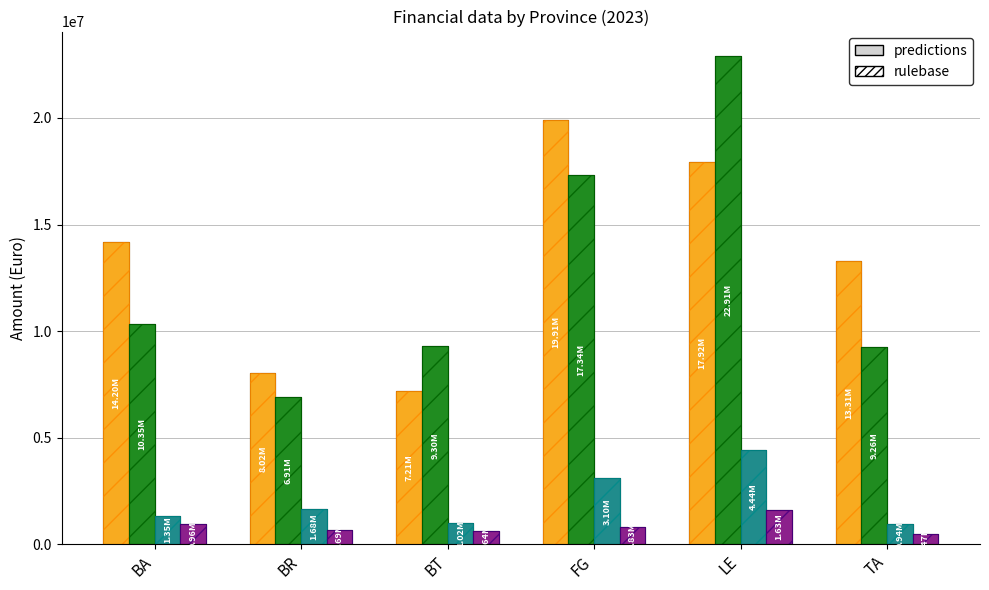

True or false: Costi has a value of 18013018.6 at BA.

False